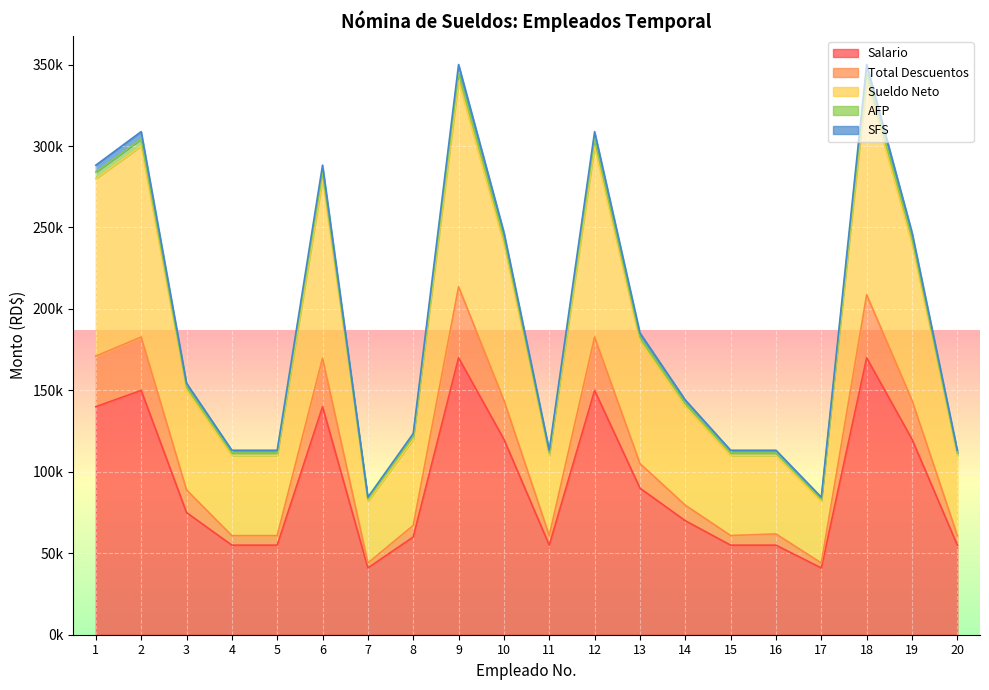

At which label does Sueldo Neto first exceed 150000?

1